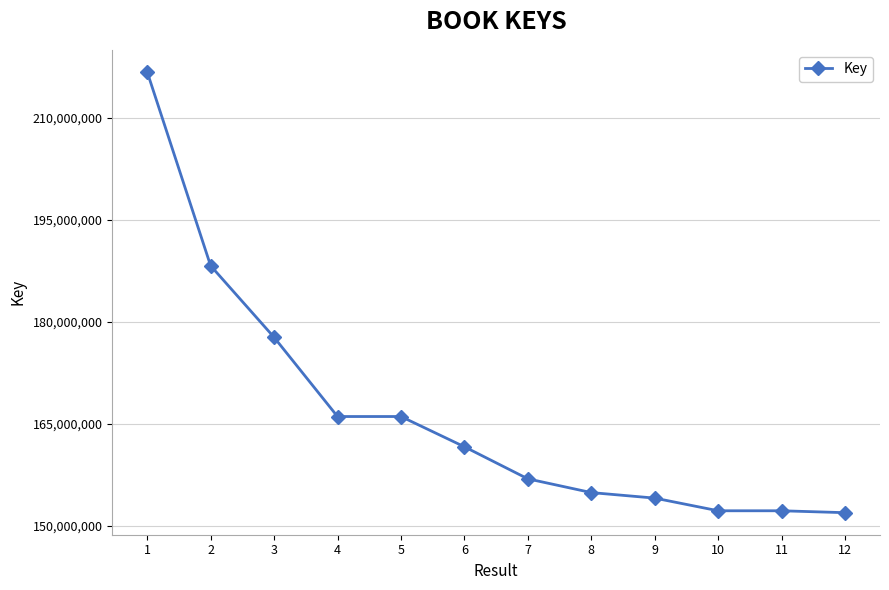

What is the sum of all values?

1998701437